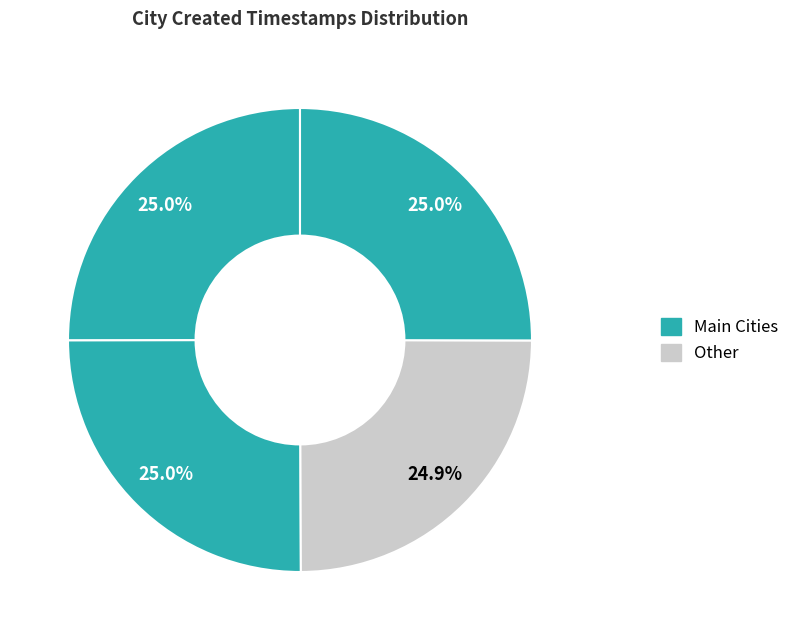

Is there any slice that represents more than half of the pie?

No